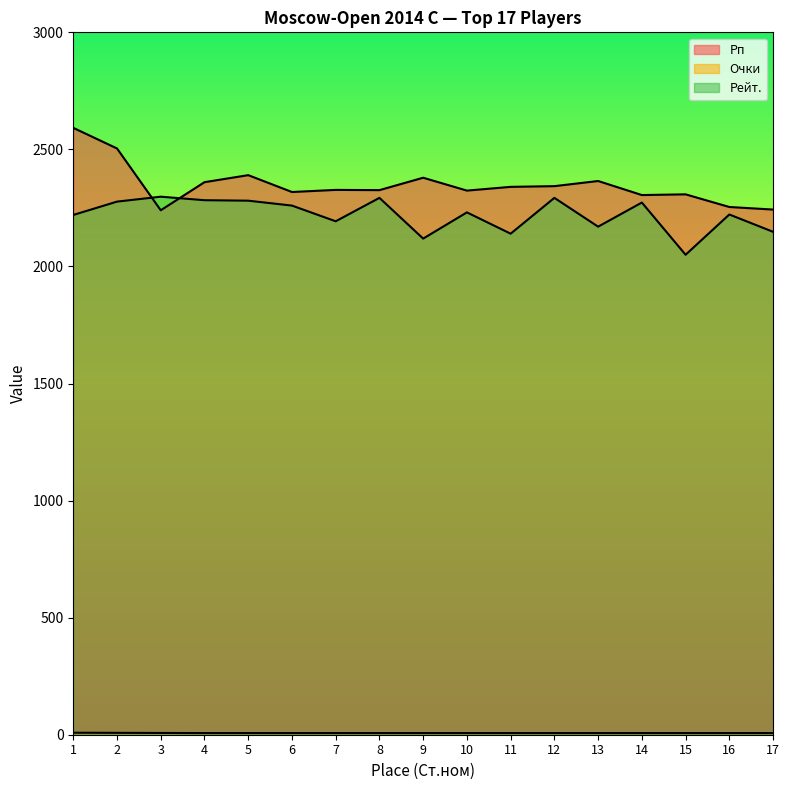

What is the value of the Рп point at the 6th from the left?

2318.0